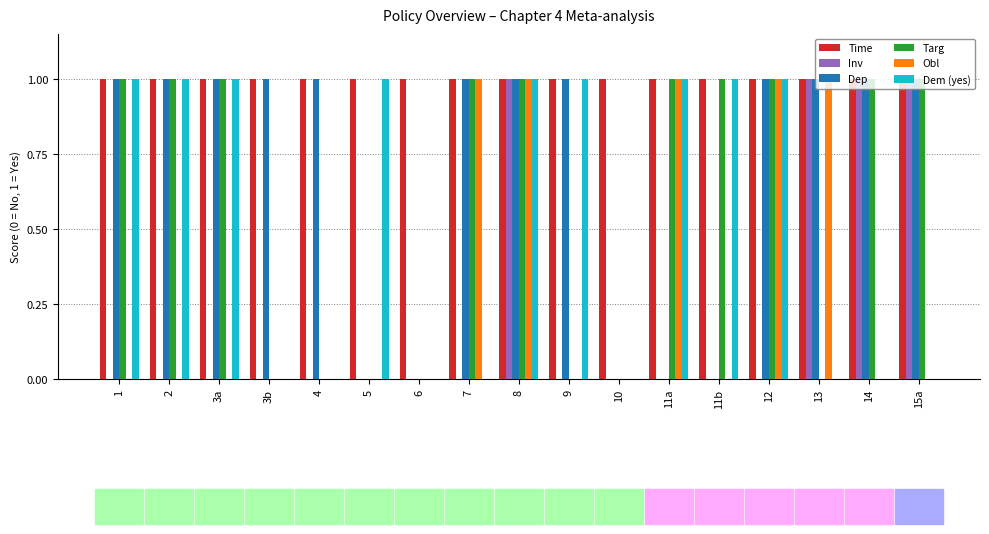

What is the maximum value shown in the chart?

1